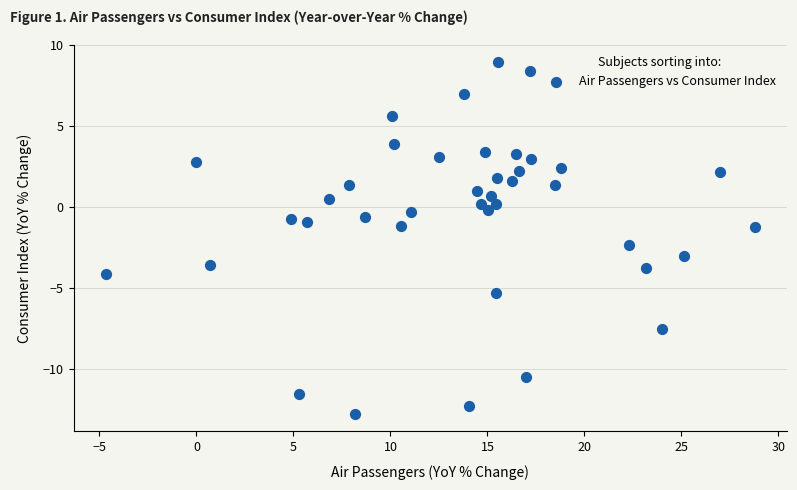

What is the range of X values (max minus min)?

33.4